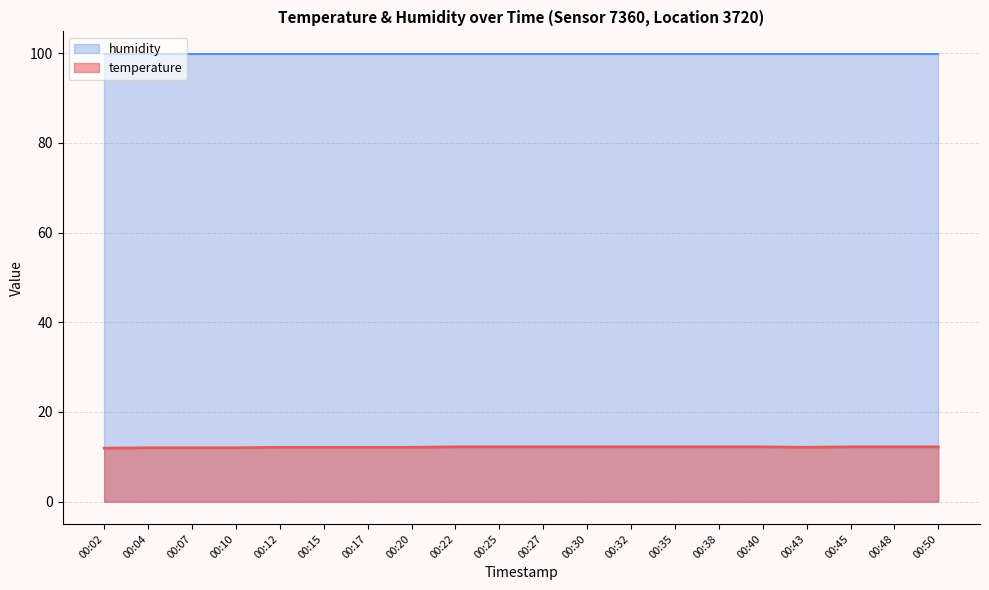

What is the approximate value at 00:32?

12.2